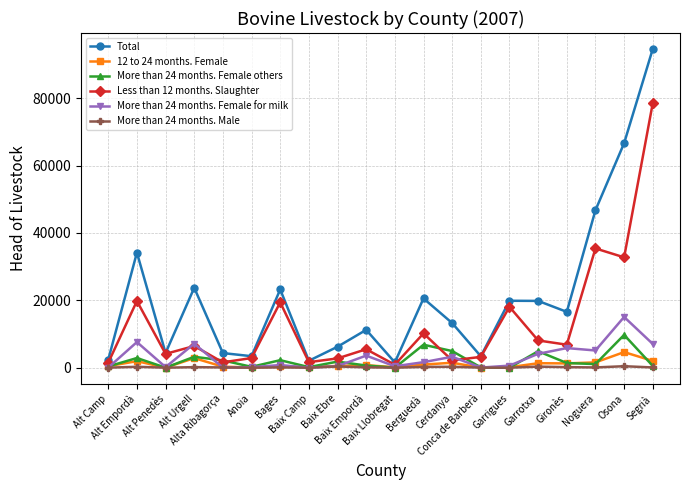

How many lines are shown in the chart?

6